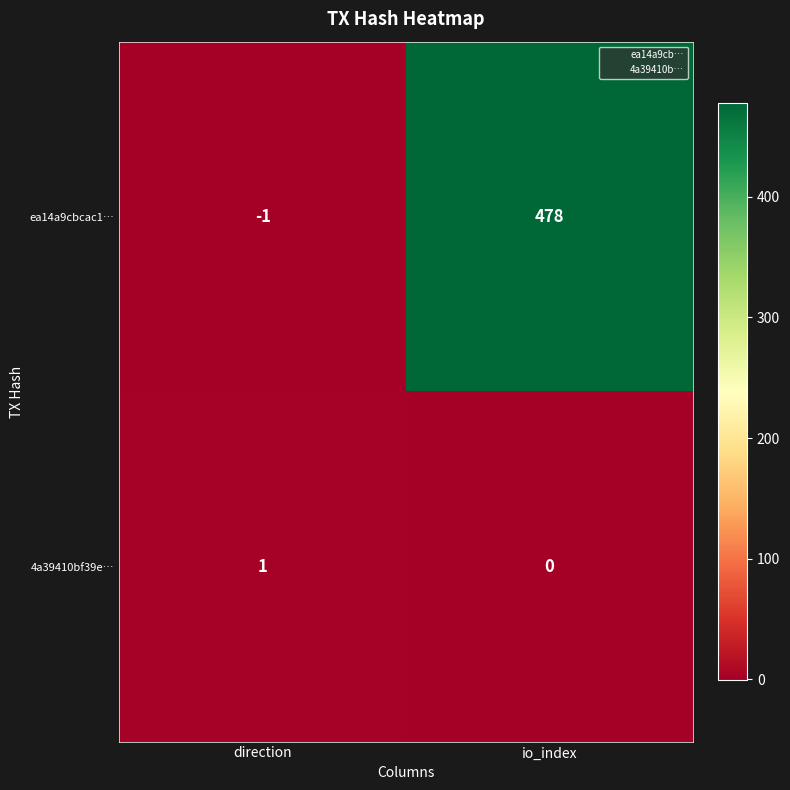

True or false: 4a39410bf39e… has a value of 0 at io_index.

True